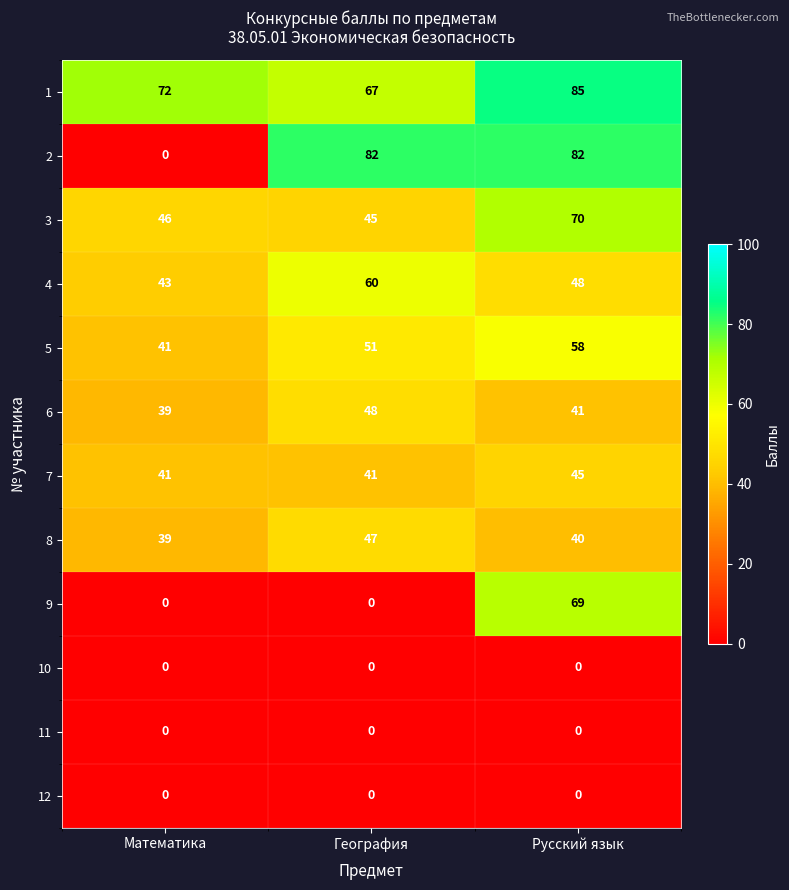

What is the spread (max minus min) of values at Математика?

72